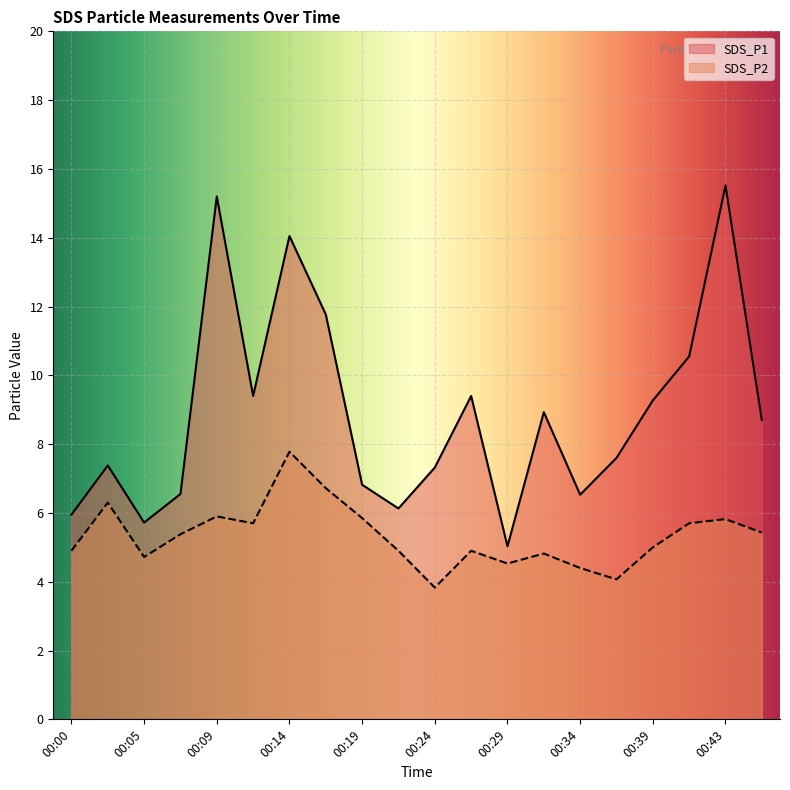

What is the average value of the SDS_P2 series?

5.3